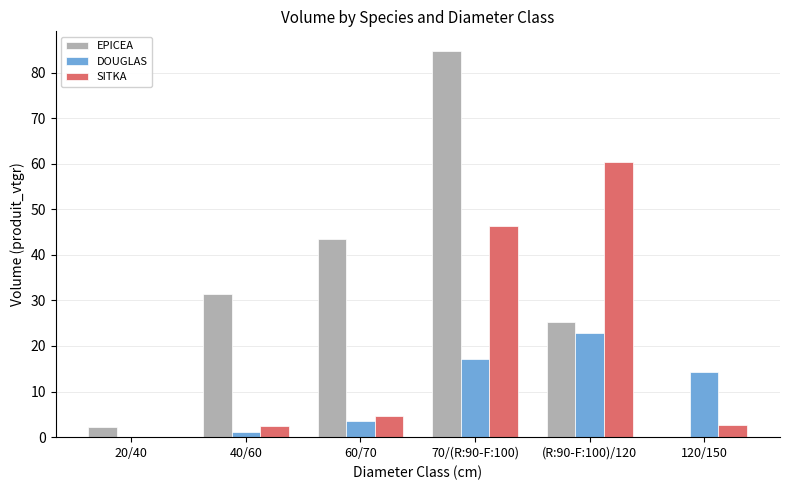

What is the sum of all EPICEA values?

187.0